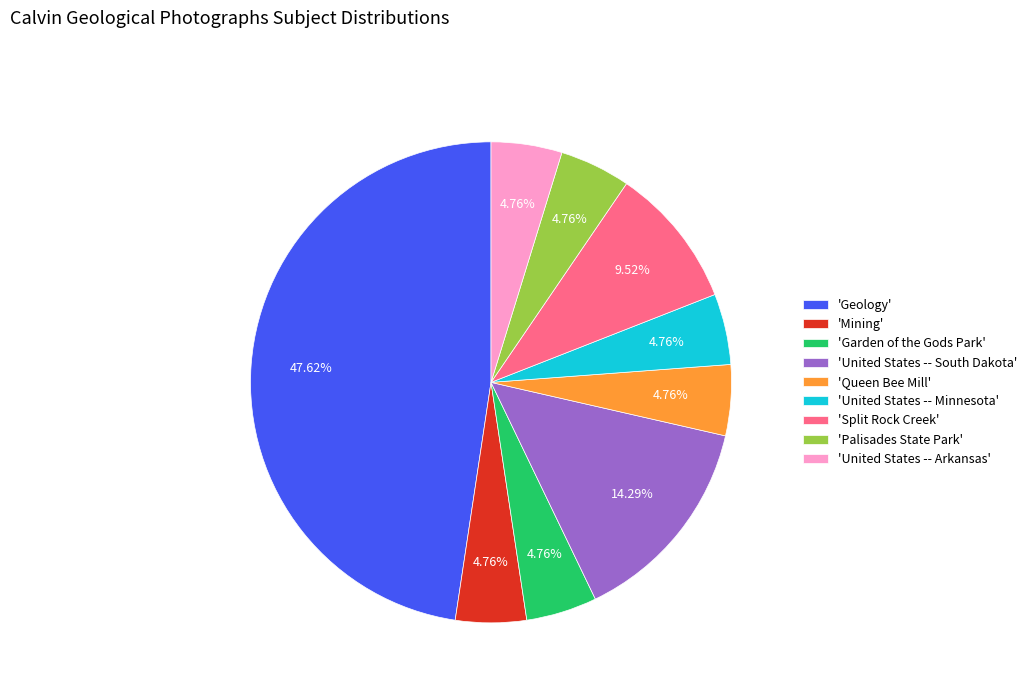

Combined, do 'Queen Bee Mill' and 'Split Rock Creek' account for over 50%?

No